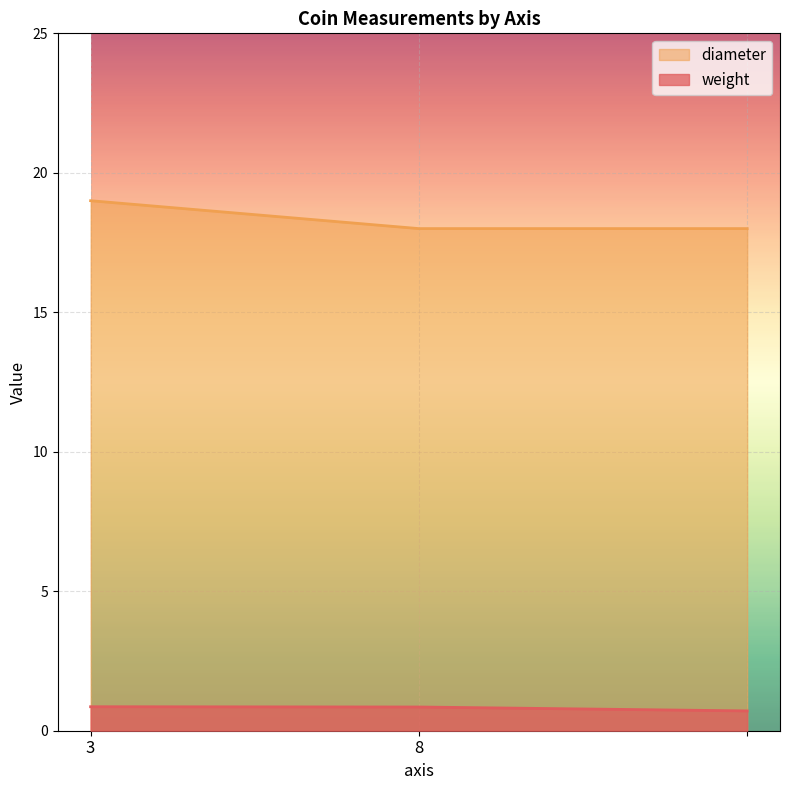

At , list the series in order from smallest to largest.

weight, diameter